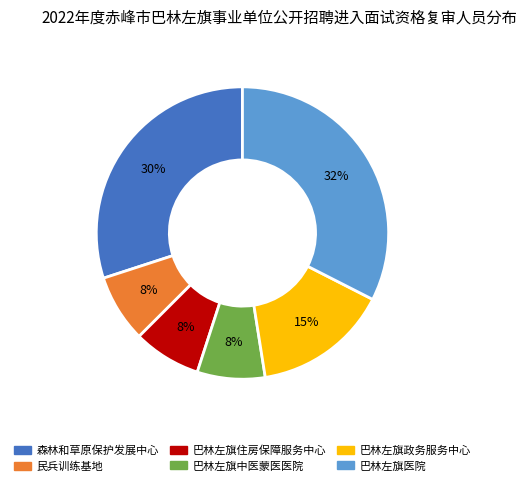

To the nearest percent, what is the difference between the 森林和草原保护发展中心 and 民兵训练基地 slice percentages?

22%